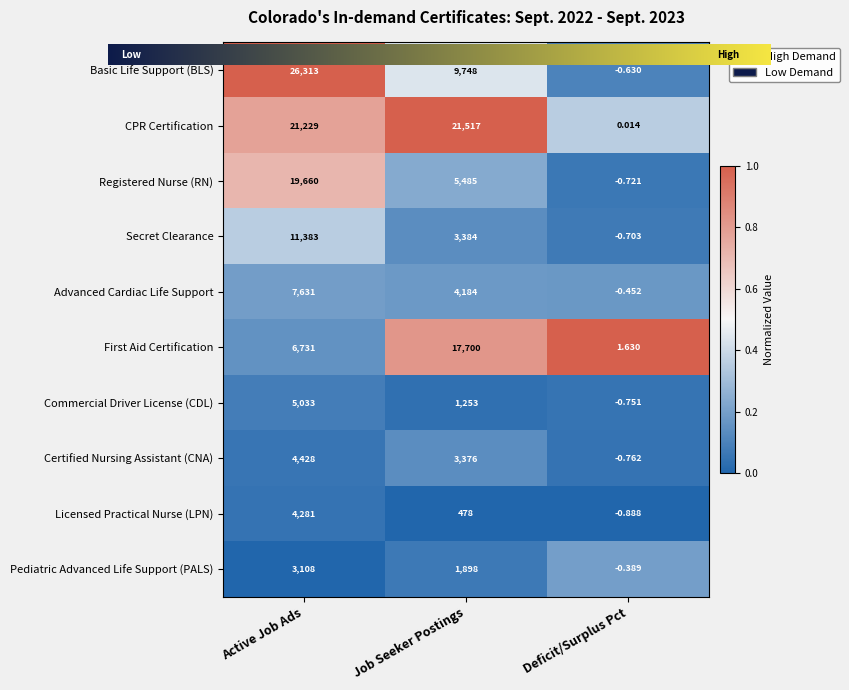

At which label does Licensed Practical Nurse (LPN) first exceed 478?

Active Job Ads